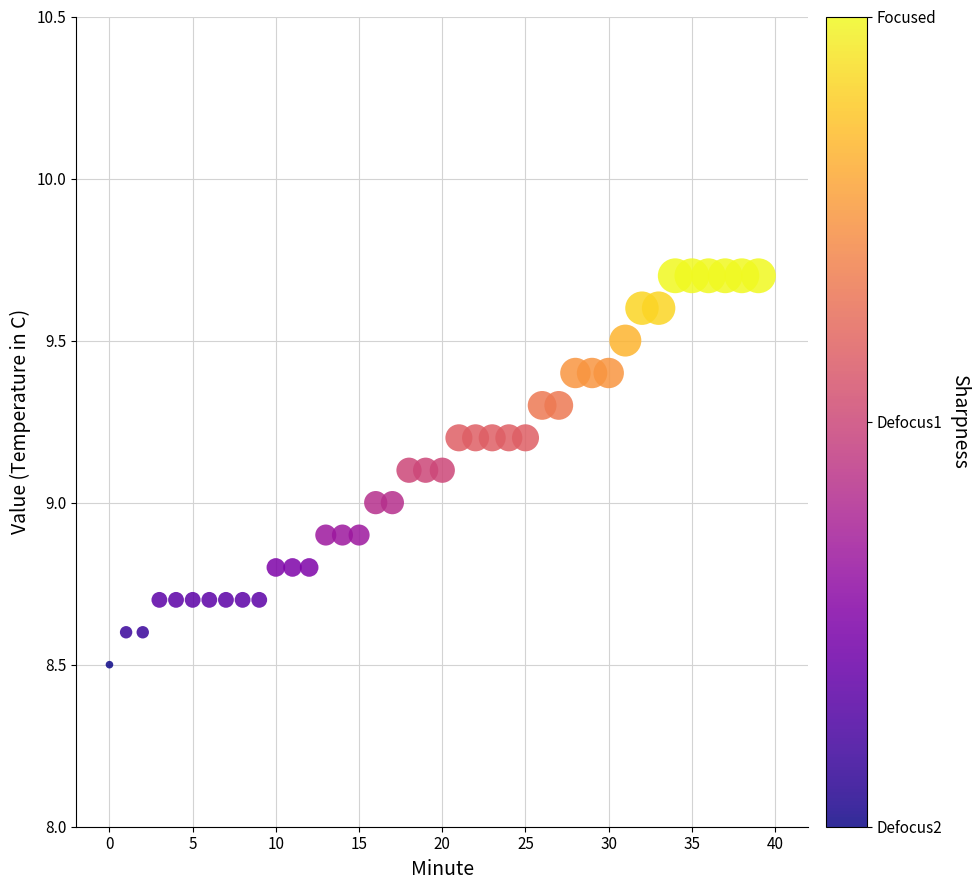

What is the range of X values (max minus min)?

39.0